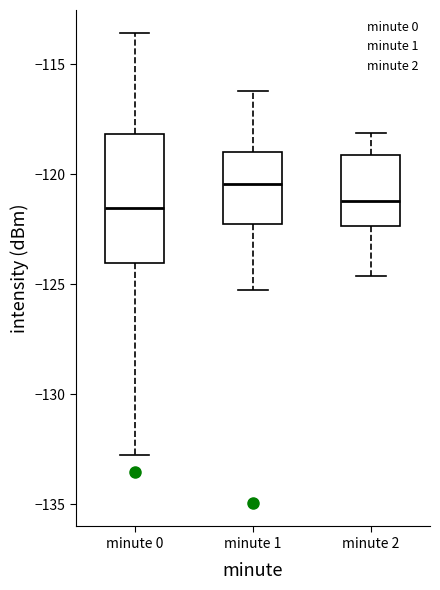

Where does the median line of the box for minute 2 sit on the y-axis? The values are not printed on the chart, so give them approximately, as read against the axis.

-121.0